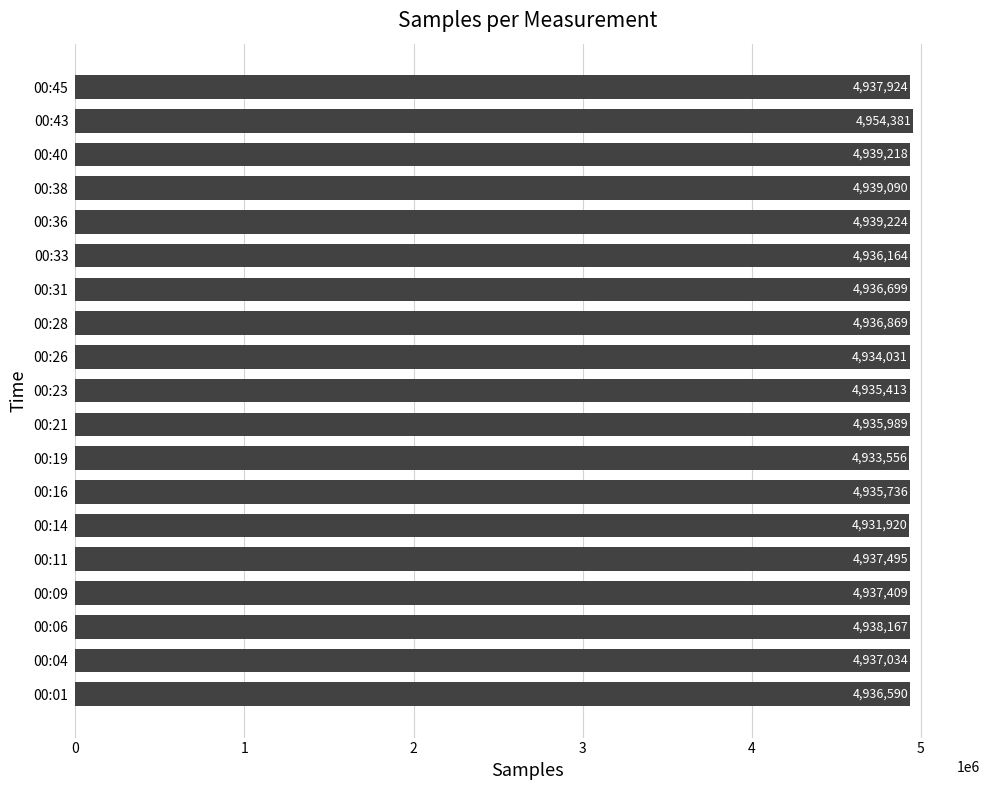

Which label corresponds to the smallest value in the chart?

00:14